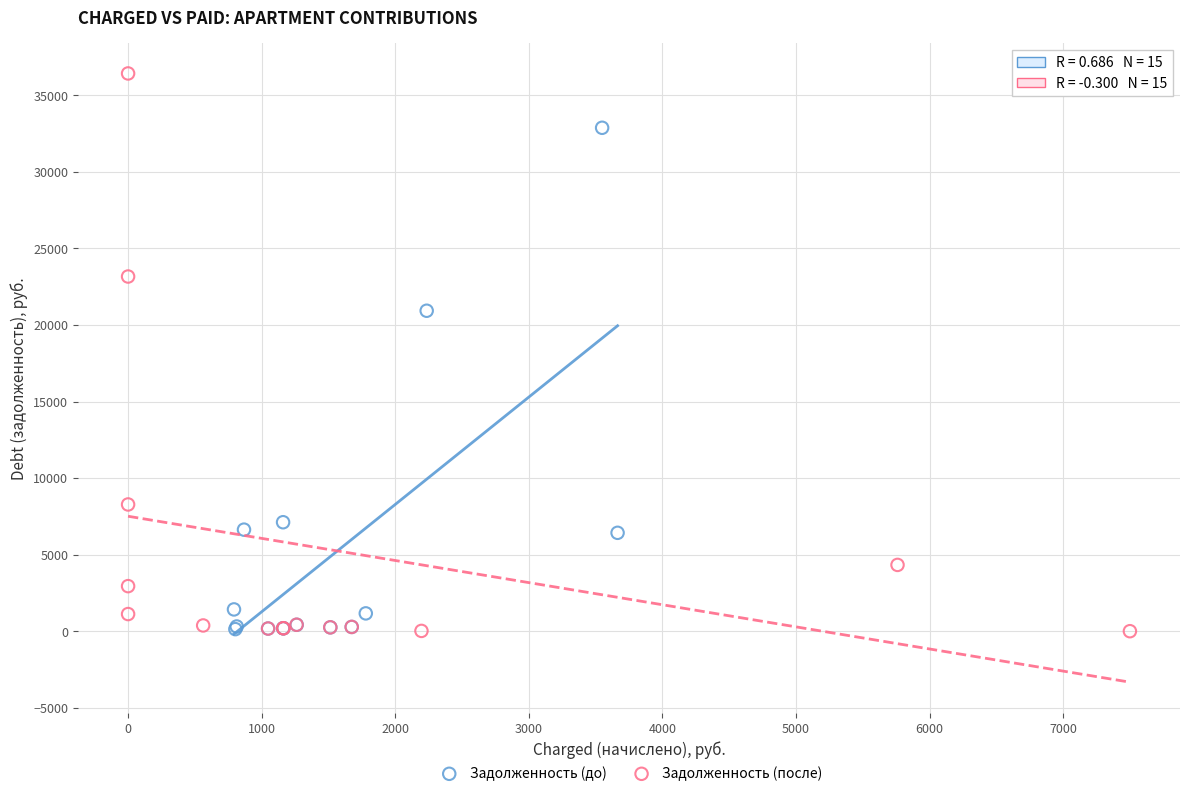

Which series contains the highest Y value?

Задолженность (после)